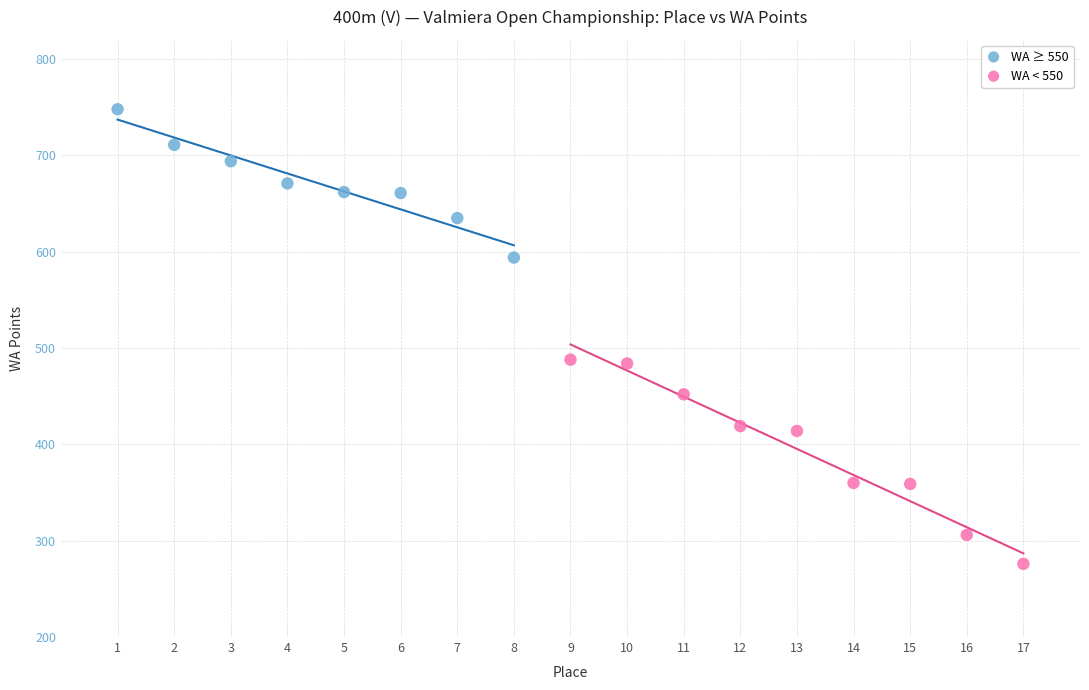

Which series contains the lowest Y value?

WA < 550